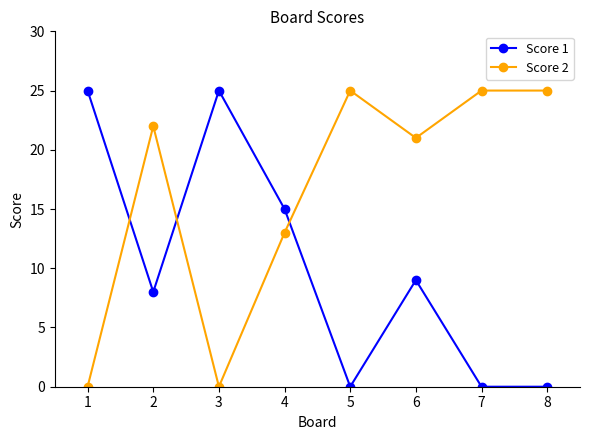

What is the sum of the Score 2 values at 4 and 5?

38